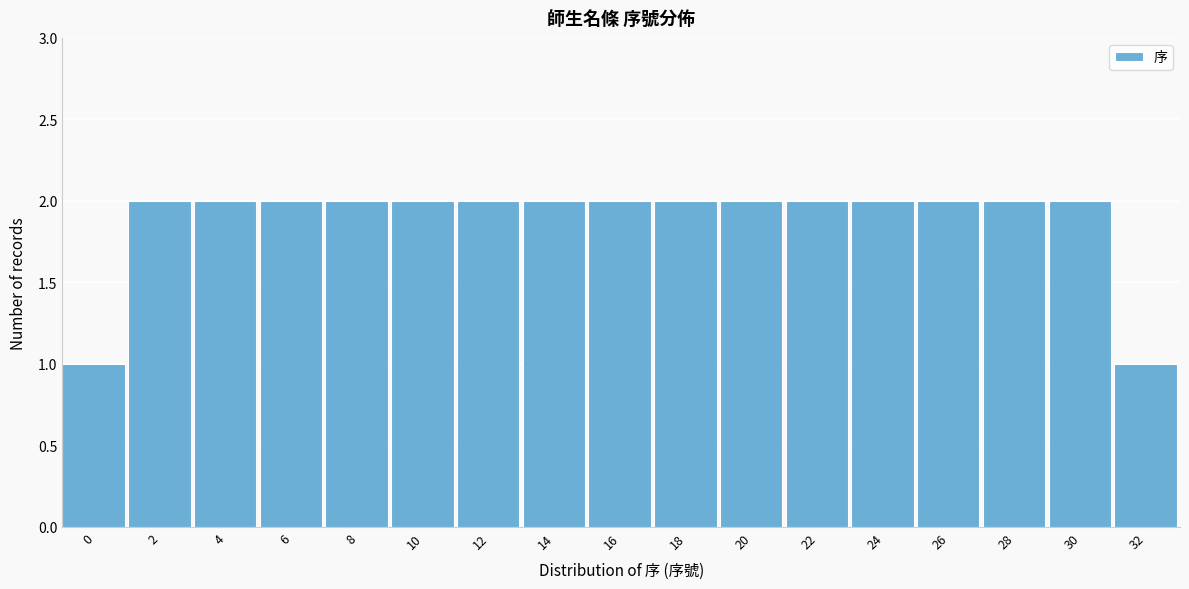

Reading left to right, what are all the values shown in this chart?

1	2	2	2	2	2	2	2	2	2	2	2	2	2	2	2	1